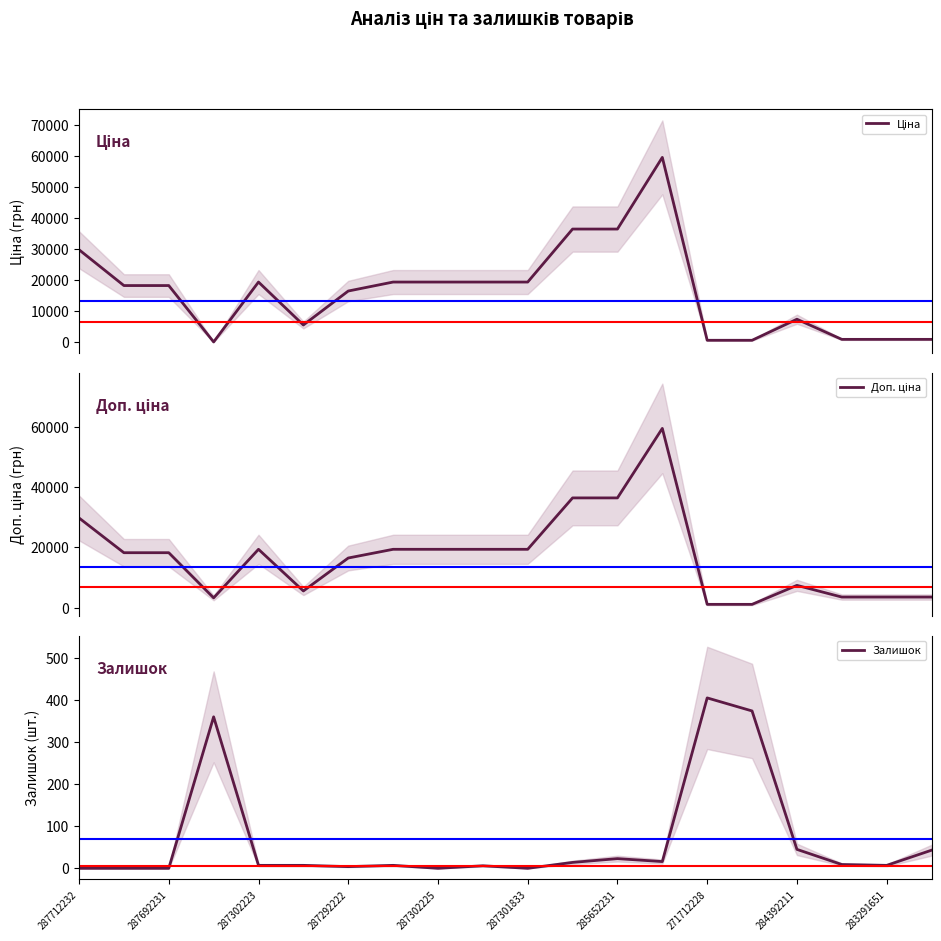

What is the highest value of the Залишок series?

405